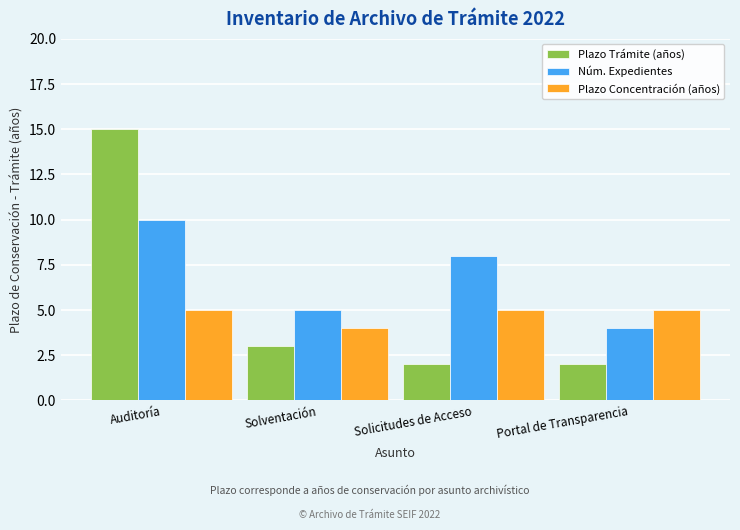

List the series in order of their peak value, lowest first.

Plazo Concentración (años), Núm. Expedientes, Plazo Trámite (años)